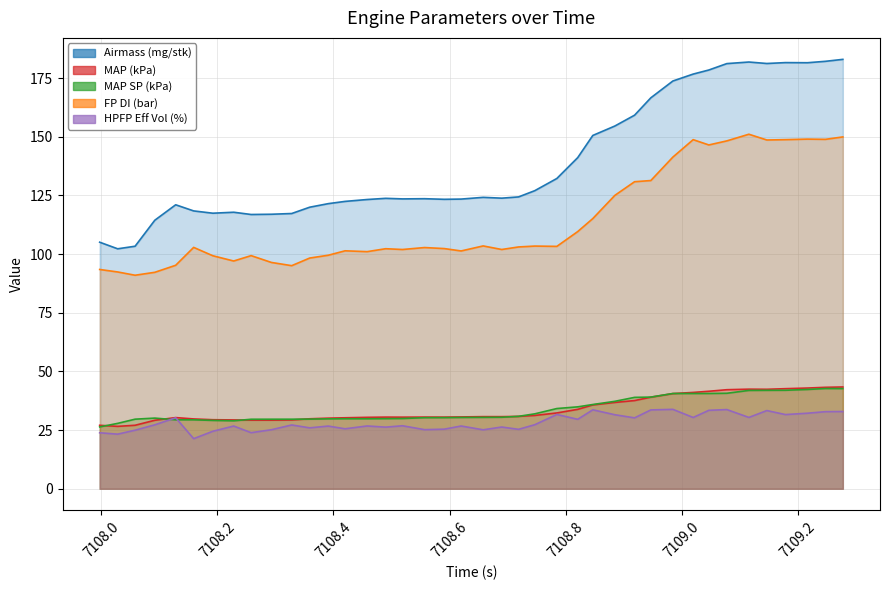

Reading left to right, extract all data points from this chart.

Airmass (mg/stk): 105.1	102.3	103.4	114.5	121.0	118.4	117.5	117.9	116.9	117.0	117.3	120.0	121.5	122.5	123.3	123.8	123.5	123.6	123.4	123.5	124.2	123.9	124.4	127.1	132.3	141.1	150.6	154.6	159.2	166.6	173.8	176.8	178.5	181.2	181.9	181.3	181.6	181.6	182.2	183.0
MAP (kPa): 27.0	26.6	27.1	29.2	30.3	29.8	29.4	29.3	29.2	29.2	29.3	29.8	30.1	30.2	30.4	30.5	30.5	30.5	30.5	30.6	30.7	30.7	30.8	31.2	32.3	33.8	35.7	36.8	37.6	39.0	40.6	41.1	41.5	42.2	42.4	42.4	42.7	42.9	43.2	43.4
MAP SP (kPa): 26.4	27.9	29.7	30.1	29.4	29.4	29.1	29.0	29.6	29.6	29.6	29.7	29.8	29.8	29.8	29.9	29.9	30.3	30.3	30.4	30.4	30.5	30.9	31.9	34.2	34.9	35.9	37.3	38.9	39.1	40.6	40.6	40.6	40.7	41.9	41.9	42.0	42.3	42.7	42.7
FP DI (bar): 93.5	92.4	91.0	92.3	95.3	102.9	99.3	97.1	99.4	96.5	95.1	98.3	99.5	101.4	101.1	102.3	102.0	102.8	102.4	101.4	103.5	102.0	103.1	103.4	103.3	109.6	115.2	125.1	130.9	131.4	141.4	148.8	146.5	148.3	151.1	148.7	148.8	149.0	148.9	150.0
HPFP Eff Vol (%): 23.9	23.3	24.9	27.2	30.2	21.3	24.5	26.7	23.9	25.2	27.2	26.0	26.7	25.6	26.8	26.3	26.8	25.2	25.4	26.7	25.1	26.3	25.3	27.3	31.7	29.6	33.6	31.5	30.2	33.6	33.8	30.4	33.4	33.7	30.4	33.3	31.6	32.2	32.8	32.9